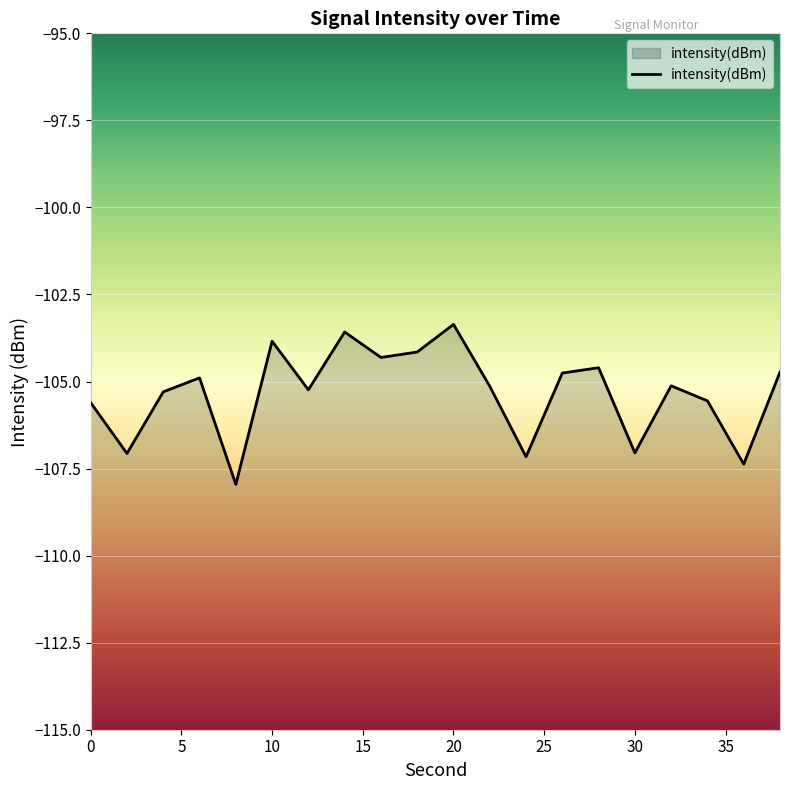

At which category does the data reach its first local peak?

6